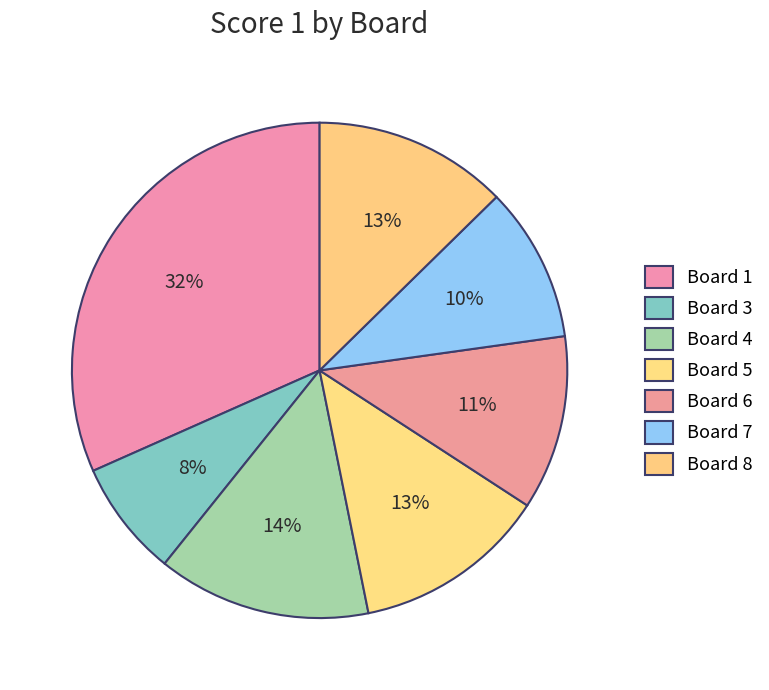

How much of the chart is everything except Board 6?

88.6%